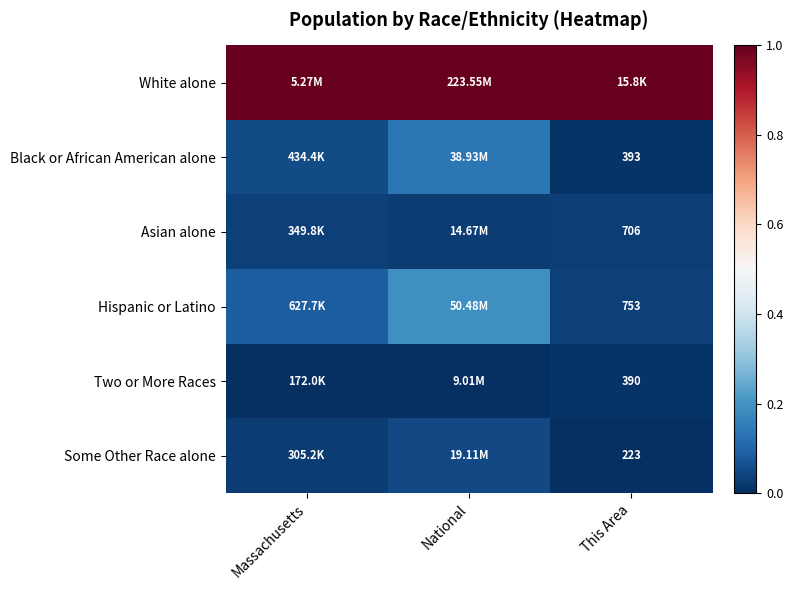

Is the value of Black or African American alone at This Area greater than the value of Asian alone at This Area?

No